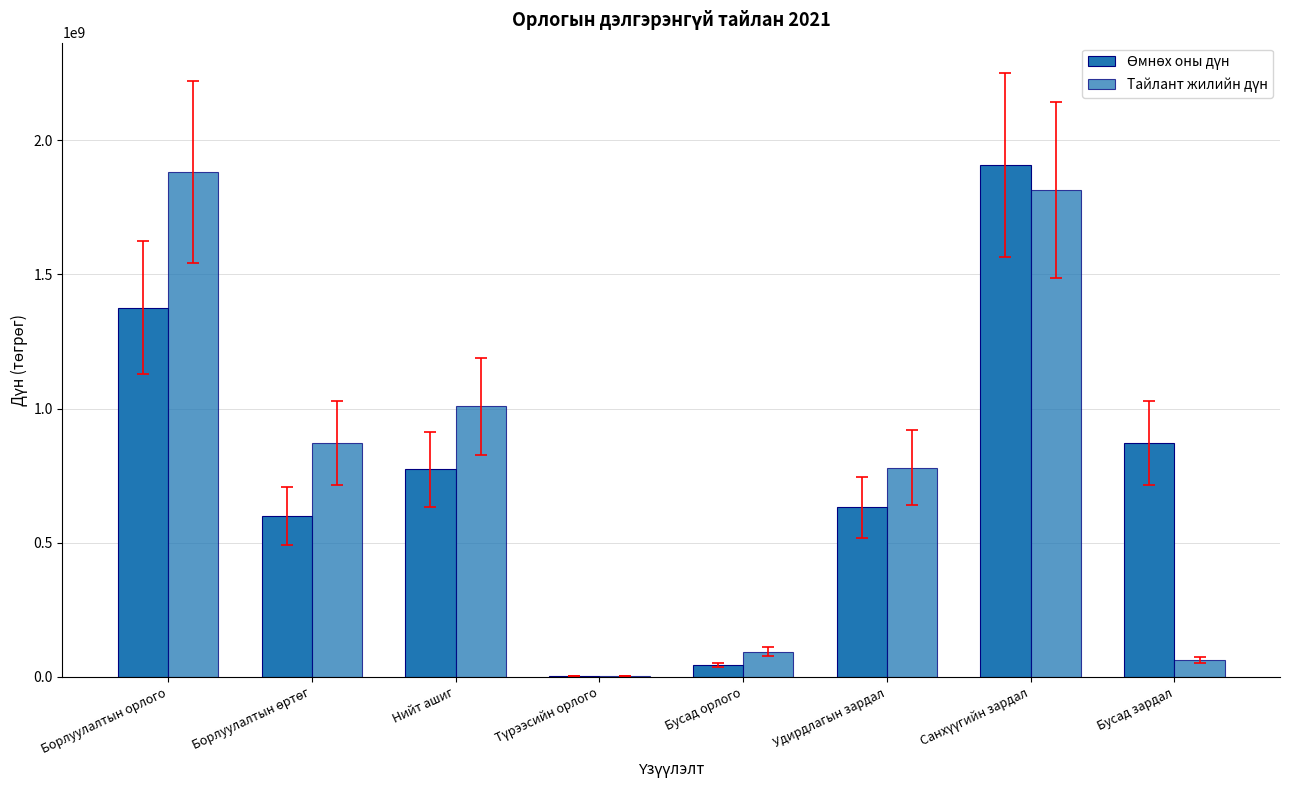

Does the chart contain stacked bars?

No